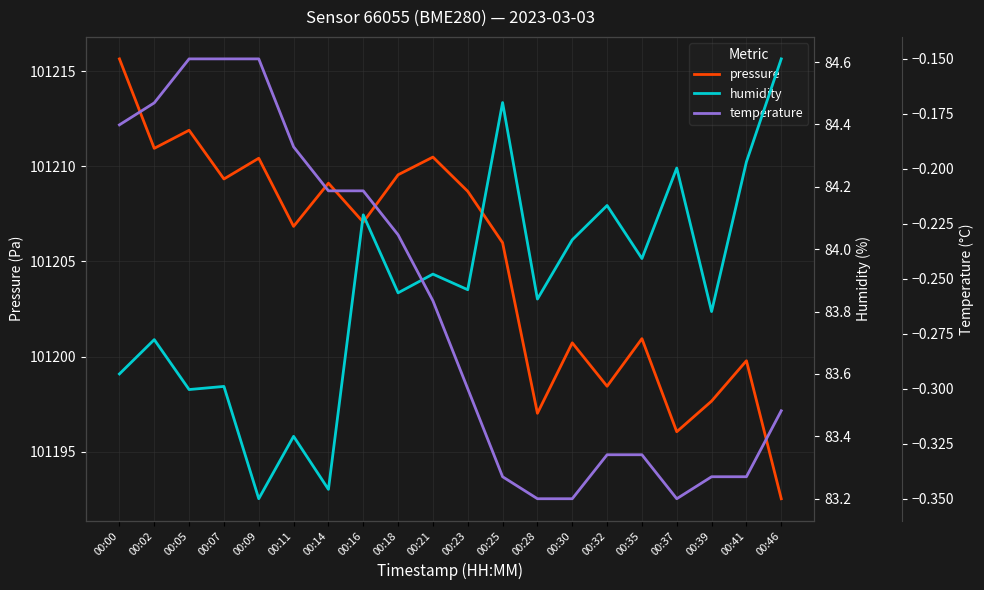

Reading left to right, list all the values displayed in this chart.

pressure: 00:00=101215.6	00:02=101210.9	00:05=101211.9	00:07=101209.3	00:09=101210.4	00:11=101206.8	00:14=101209.1	00:16=101207.1	00:18=101209.6	00:21=101210.5	00:23=101208.7	00:25=101206.0	00:28=101197.0	00:30=101200.7	00:32=101198.4	00:35=101200.9	00:37=101196.1	00:39=101197.7	00:41=101199.8	00:46=101192.5
humidity: 00:00=83.6	00:02=83.7	00:05=83.5	00:07=83.6	00:09=83.2	00:11=83.4	00:14=83.2	00:16=84.1	00:18=83.9	00:21=83.9	00:23=83.9	00:25=84.5	00:28=83.8	00:30=84.0	00:32=84.1	00:35=84.0	00:37=84.3	00:39=83.8	00:41=84.3	00:46=84.6
temperature: 00:00=-0.2	00:02=-0.2	00:05=-0.1	00:07=-0.1	00:09=-0.1	00:11=-0.2	00:14=-0.2	00:16=-0.2	00:18=-0.2	00:21=-0.3	00:23=-0.3	00:25=-0.3	00:28=-0.3	00:30=-0.3	00:32=-0.3	00:35=-0.3	00:37=-0.3	00:39=-0.3	00:41=-0.3	00:46=-0.3